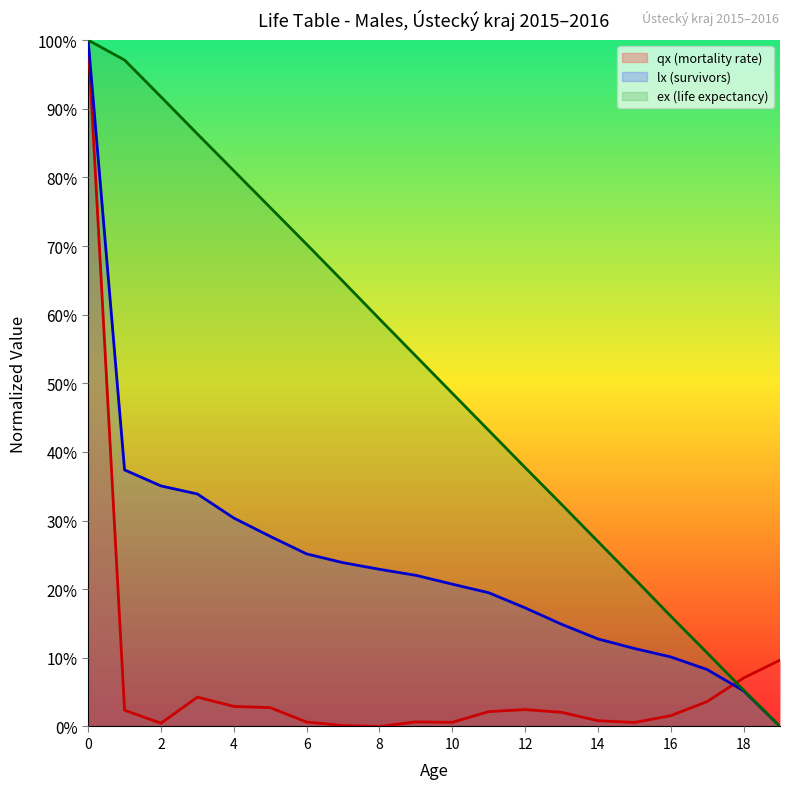

True or false: lx (survivors) and ex (life expectancy) intersect in this chart.

False